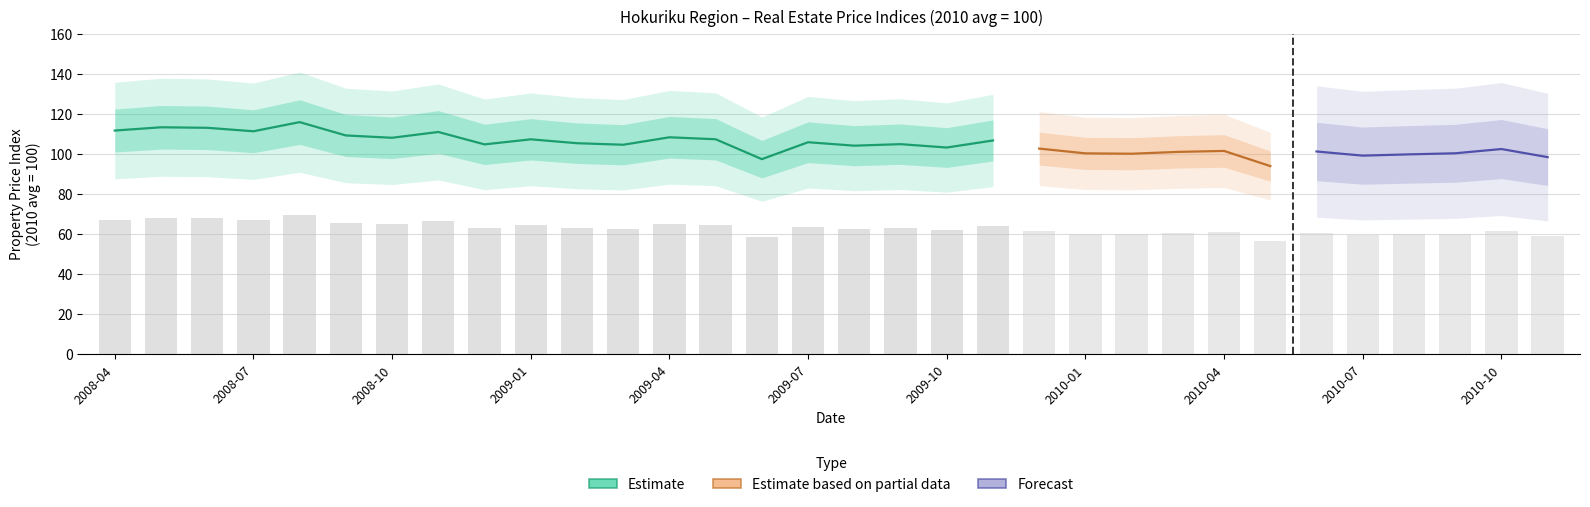

What is the total value across all series at 30?

407.6